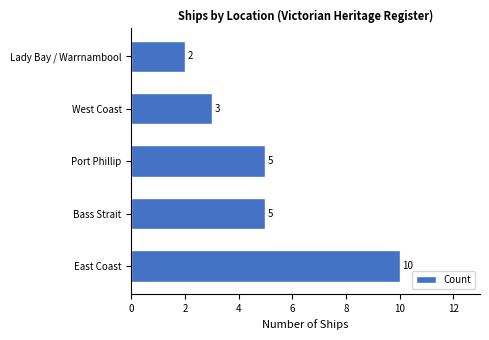

The chart shows a value of 10 at East Coast. True or false?

True